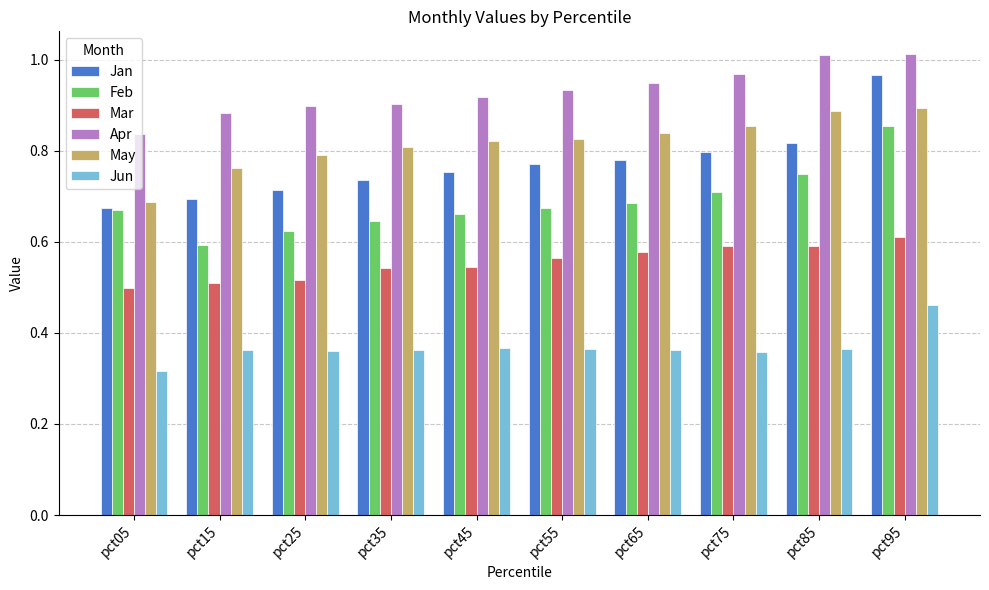

Which series has the largest total across all categories?

Apr